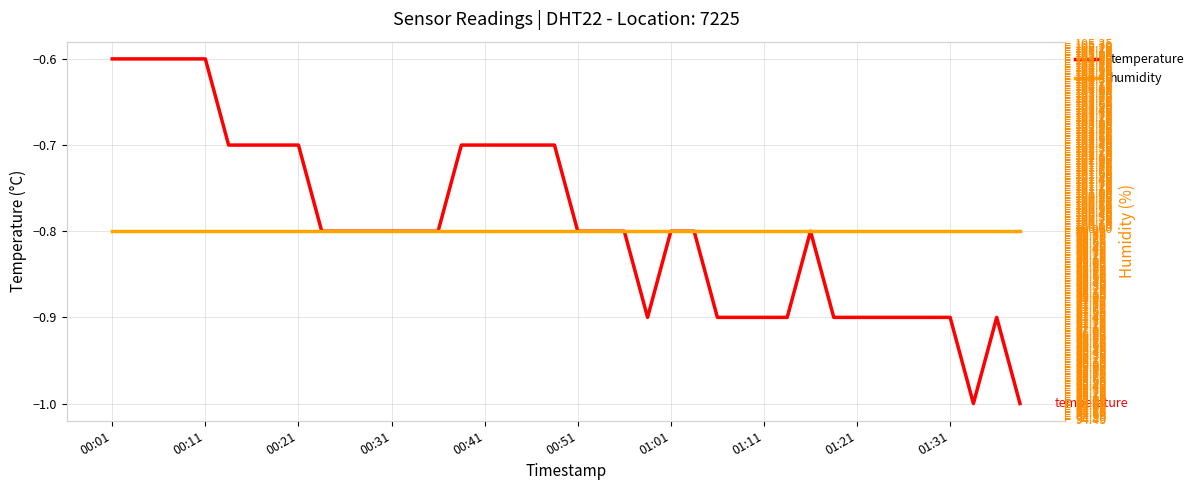

How many lines are shown in the chart?

2